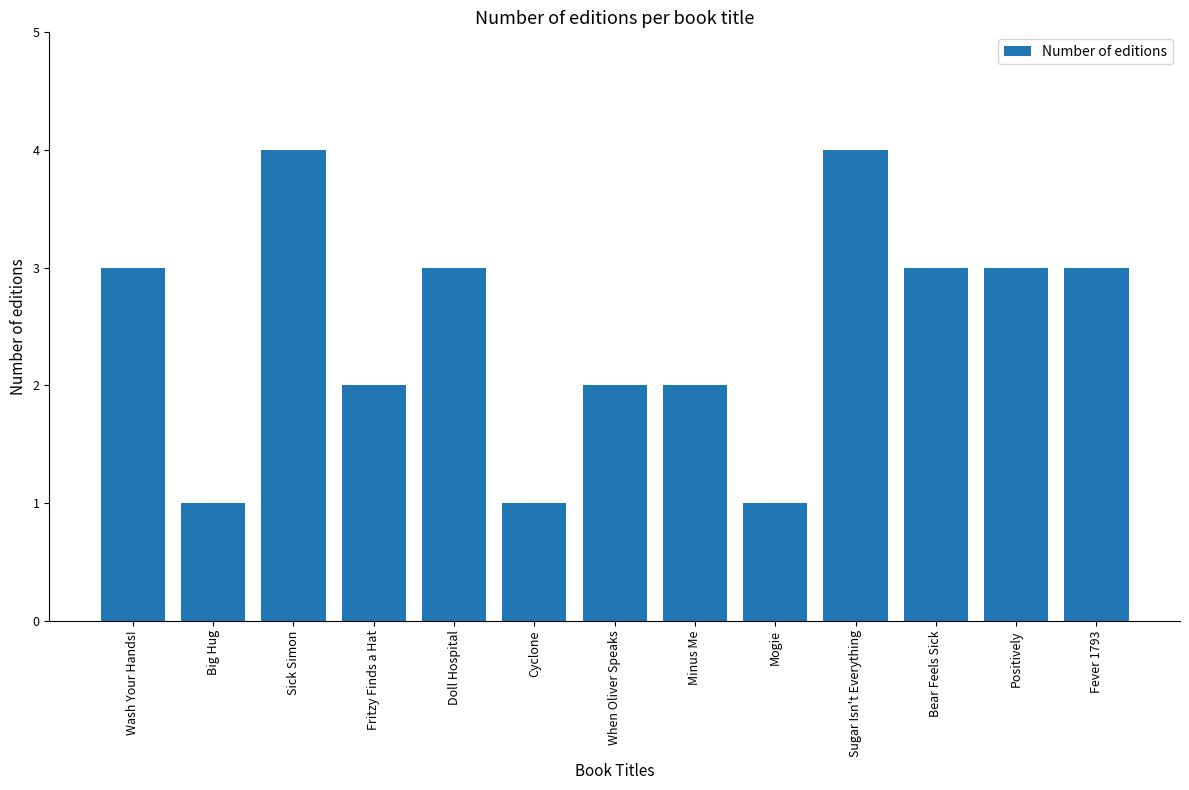

The value at Fritzy Finds a Hat is 1. True or false?

False